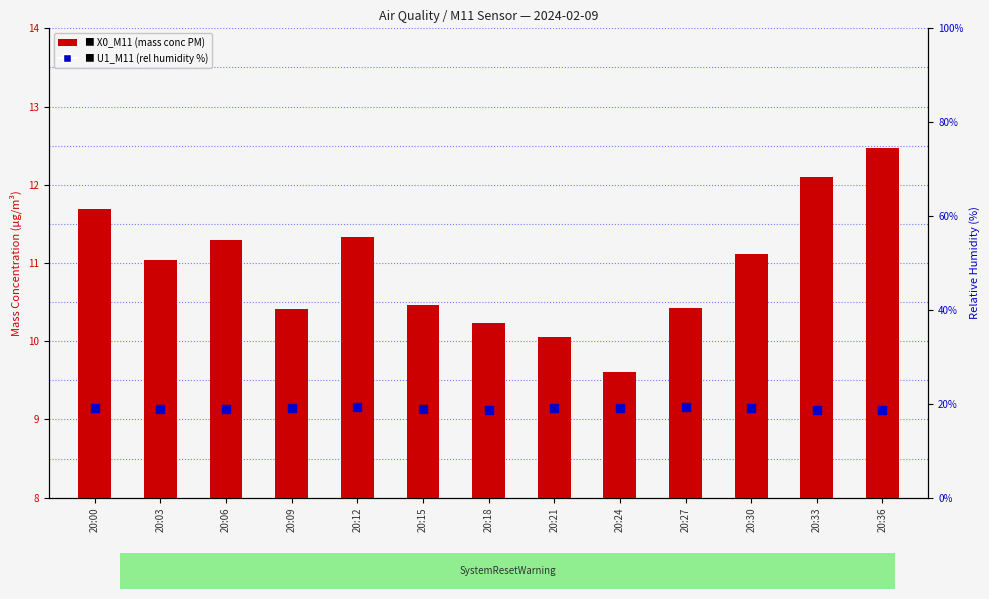

Which series reaches the minimum Y coordinate?

X0_M11 (mass conc PM)